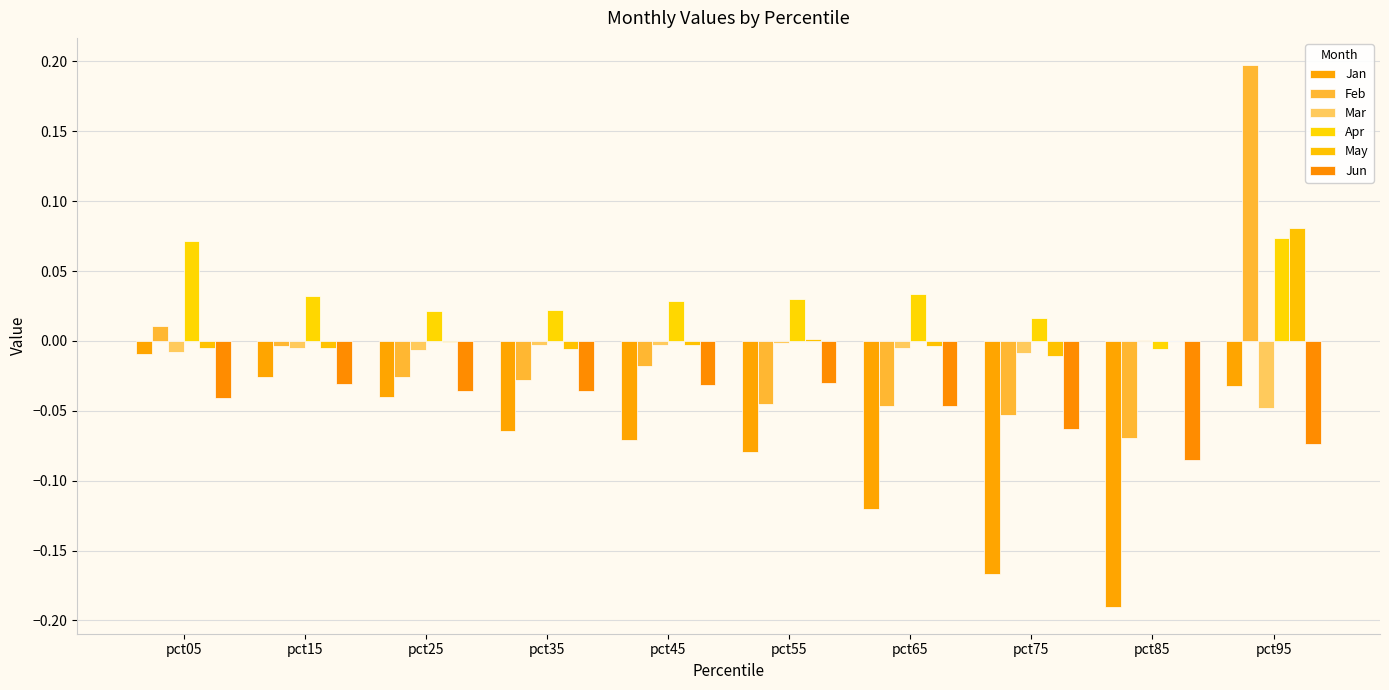

At pct35, list the series in order from largest to smallest.

Apr, Mar, May, Feb, Jun, Jan